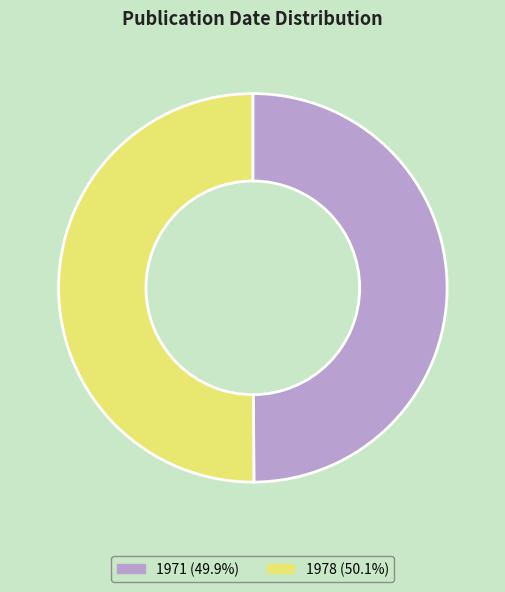

How many segments does this pie chart have?

2